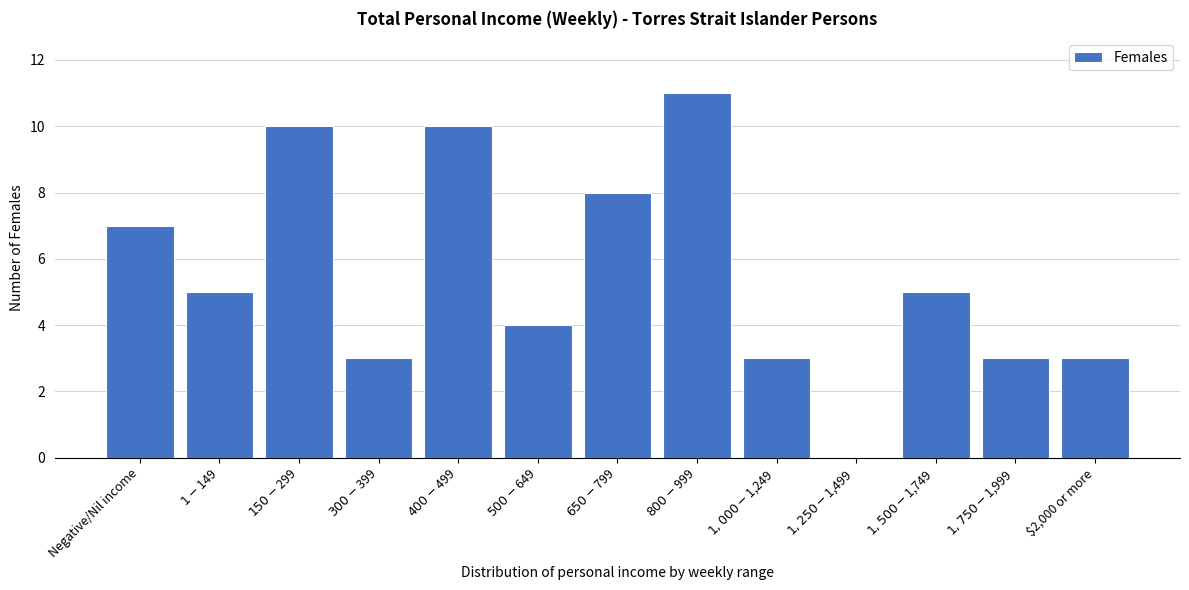

What is the sum of all values?

72